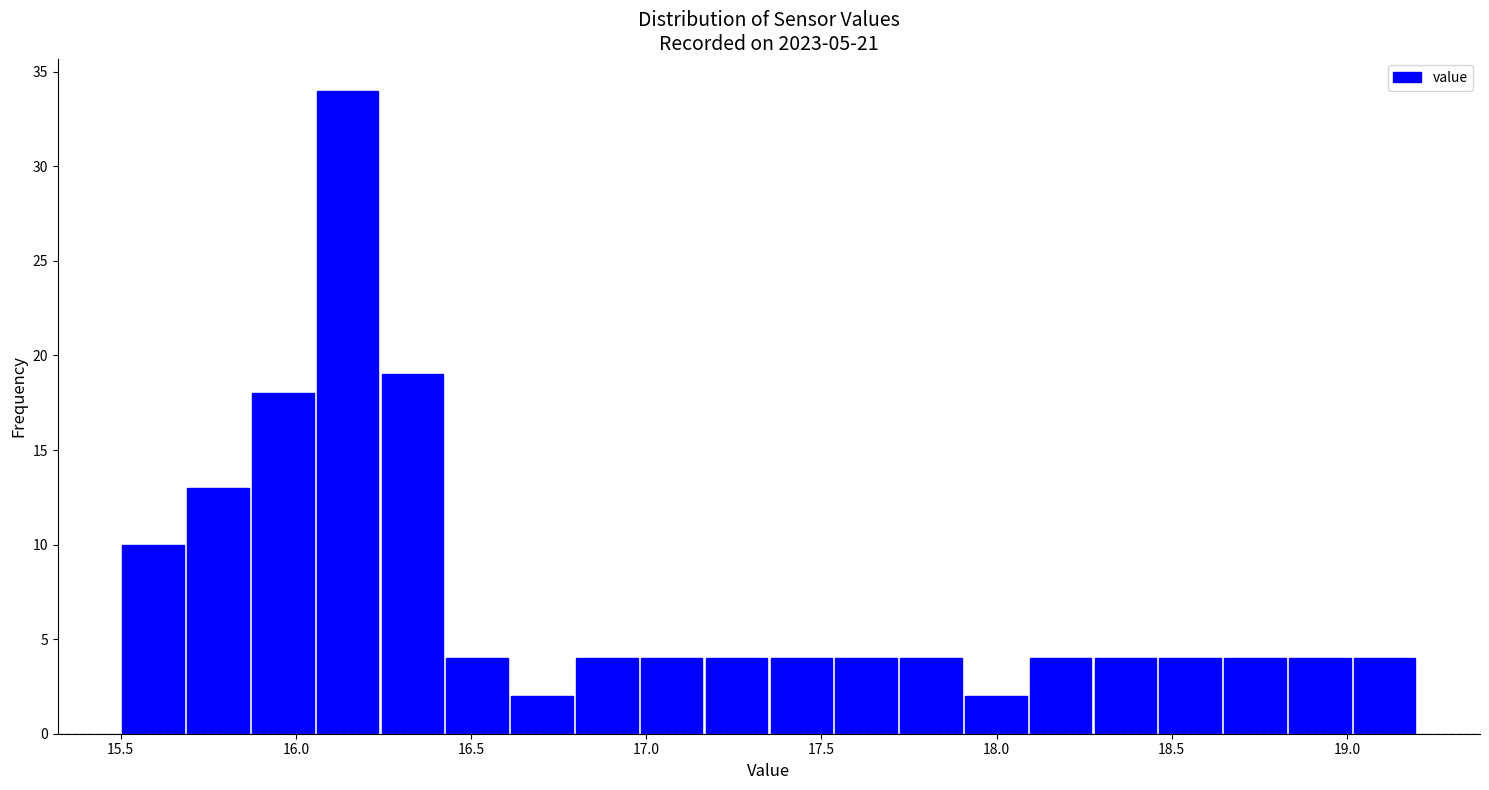

Around what value on the x-axis is the tallest bar? Give the approximate position of its centre, as read against the axis.

16.15